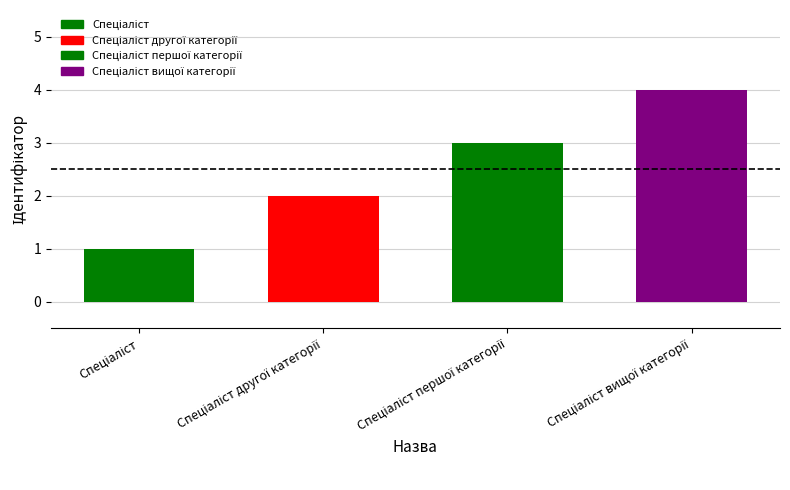

At which category does the chart reach its peak across all series?

Спеціаліст вищої категорії